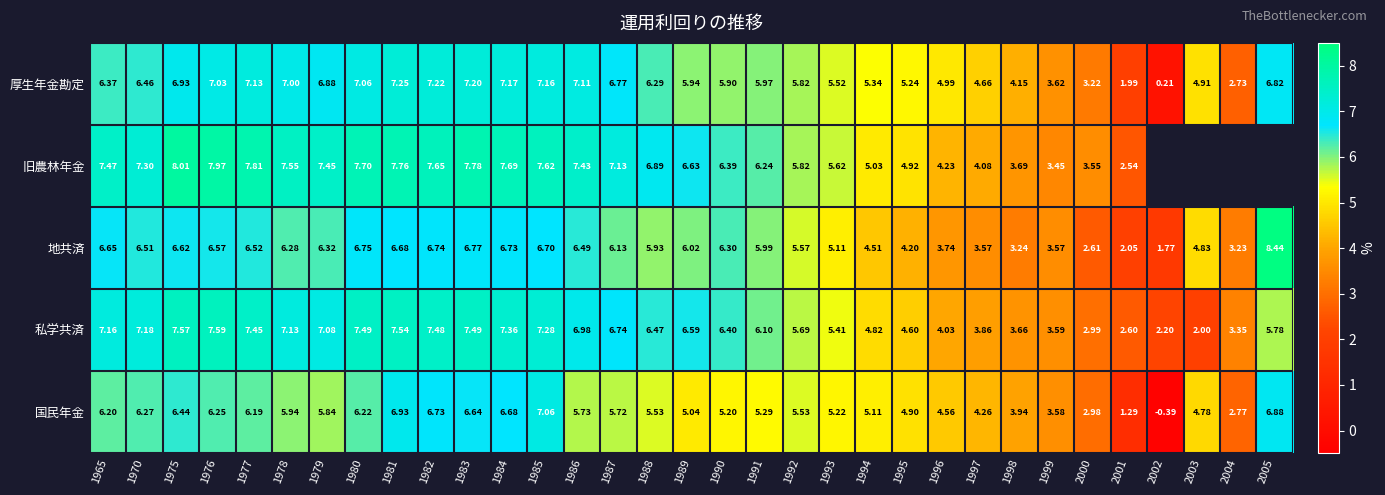

What is the spread (max minus min) of values at 2003?

2.9